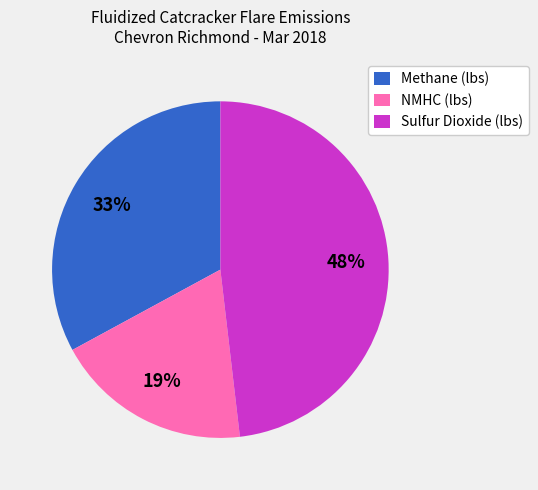

To the nearest percent, what percentage of the pie is Sulfur Dioxide (lbs)?

48%